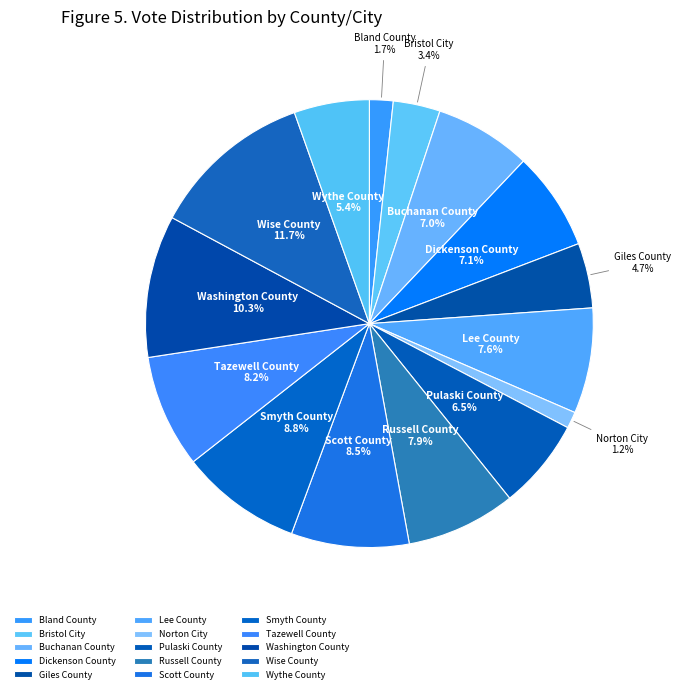

To the nearest percent, what percentage of the pie is Giles County?

5%